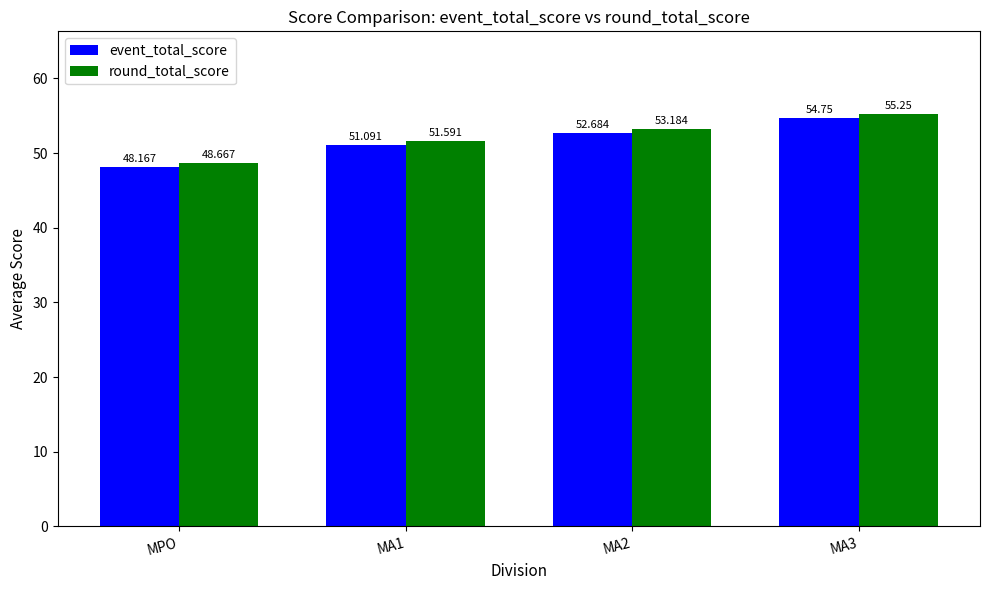

List the labels in order of round_total_score value, largest first.

MA3, MA2, MA1, MPO